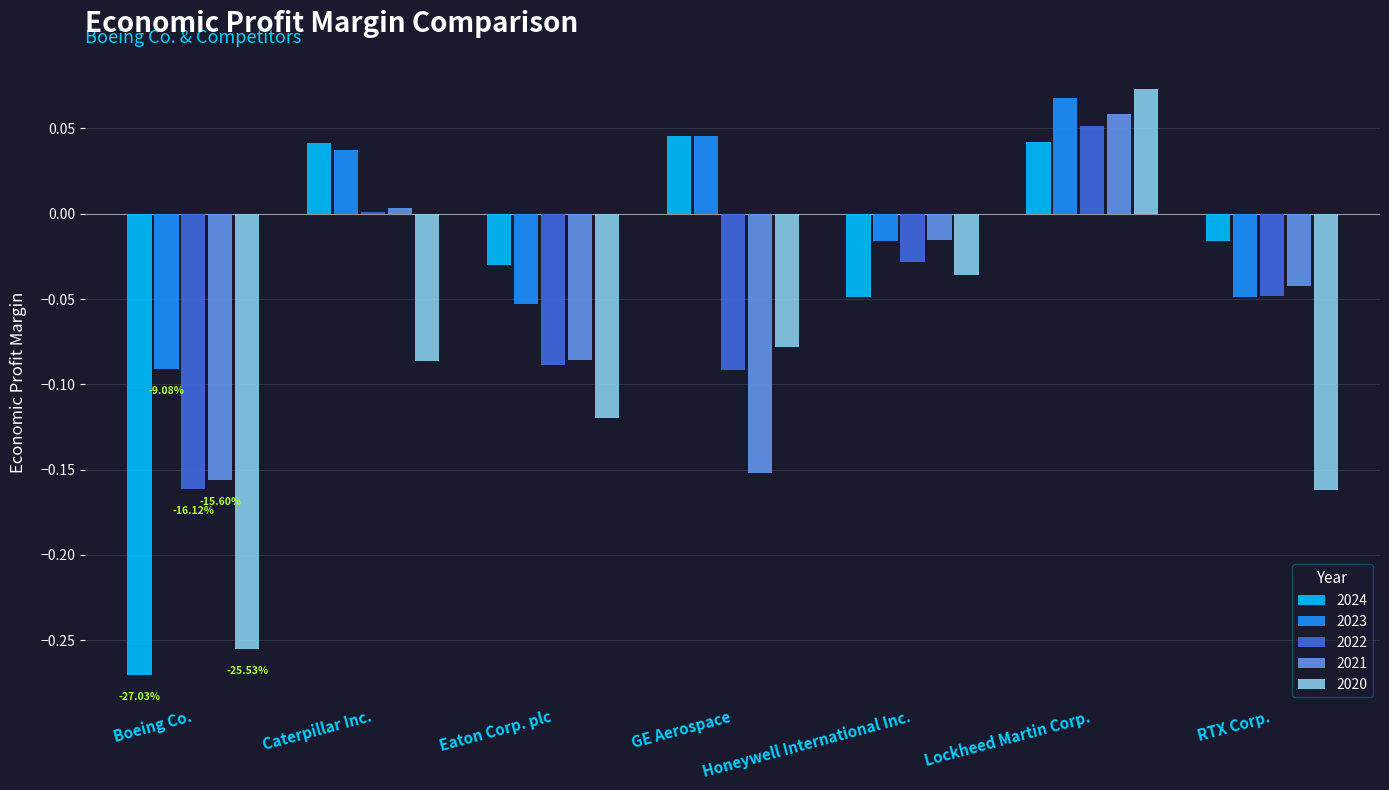

Is the value of 2021 at Lockheed Martin Corp. greater than the value of 2024 at Boeing Co.?

Yes